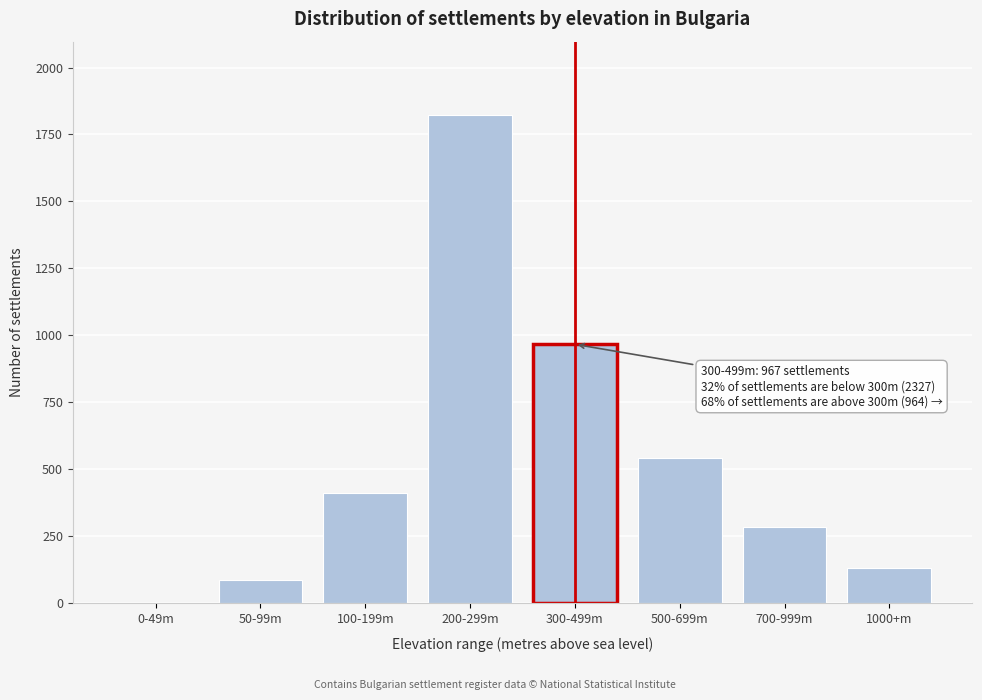

Reading left to right, transcribe all the data shown in this chart.

0-49m=3	50-99m=89	100-199m=412	200-299m=1823	300-499m=967	500-699m=543	700-999m=287	1000+m=134